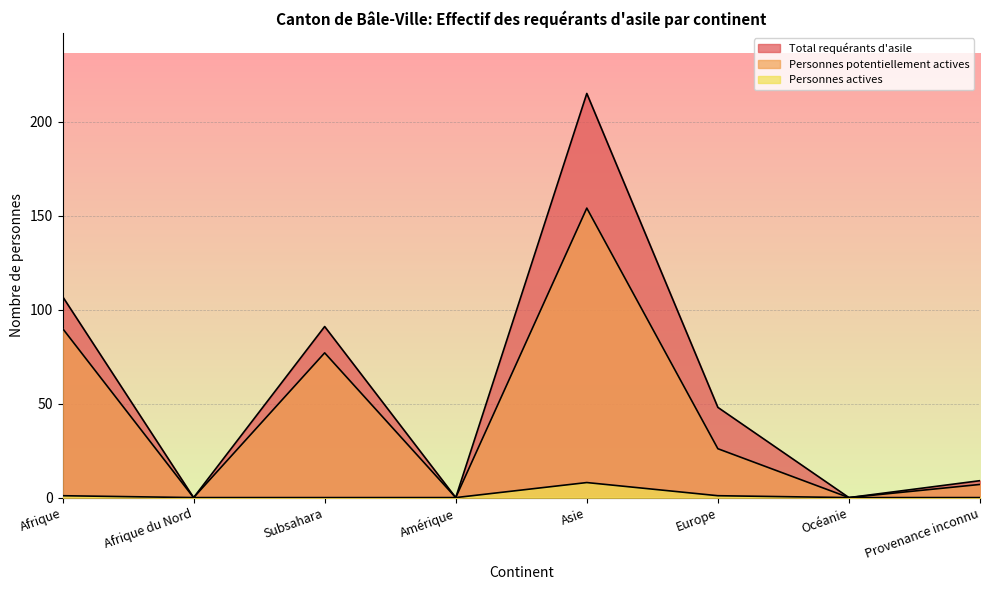

At Provenance inconnu, list the series in order from largest to smallest.

Total requérants d'asile, Personnes potentiellement actives, Personnes actives